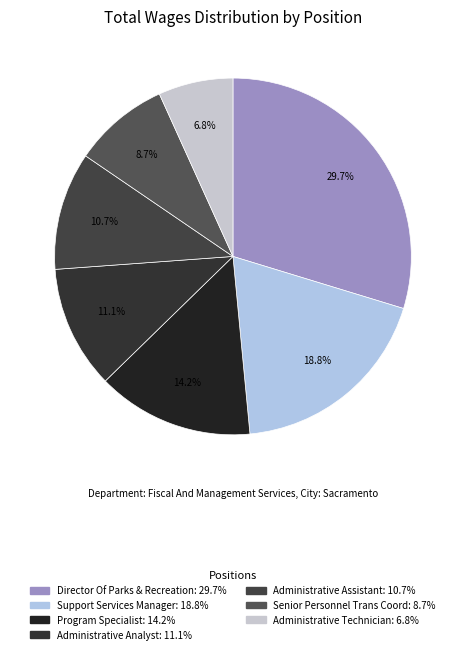

Count the number of slices in the pie.

7